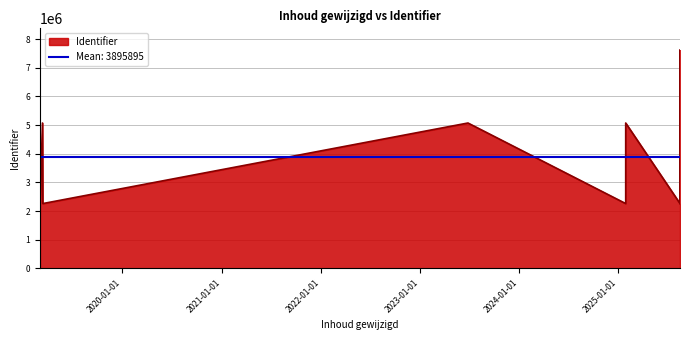

Count the number of data series in this chart.

1